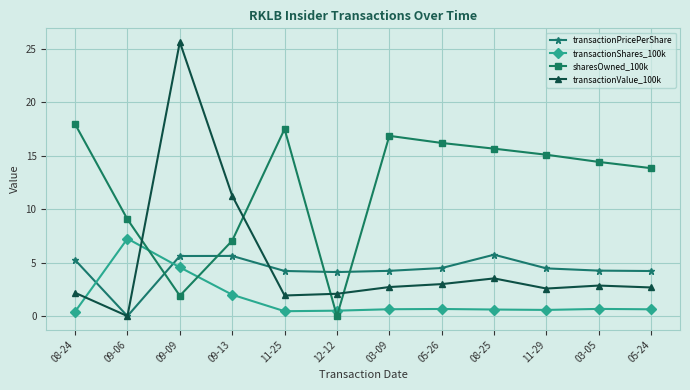

Where is the first local minimum for transactionPricePerShare?

09-06